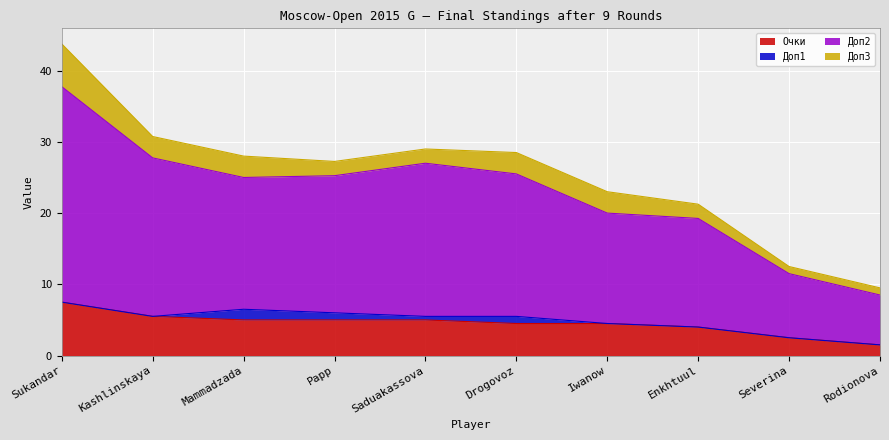

The value of Очки at Rodionova is 0.5. True or false?

False